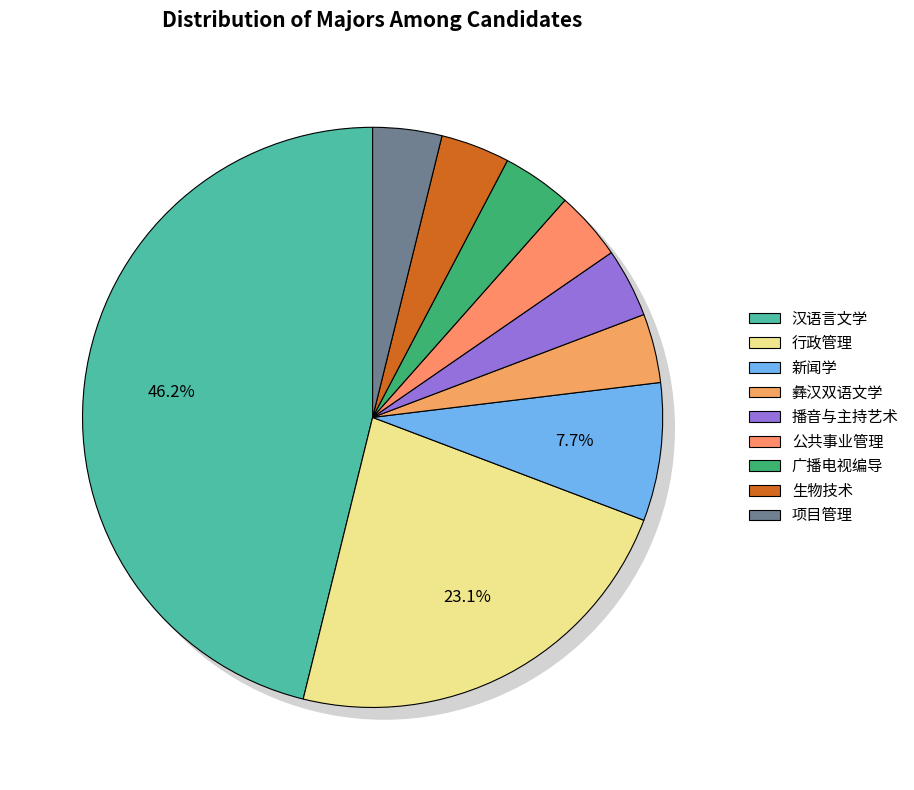

Combined, what portion of the pie is 行政管理 and 新闻学?

30.8%